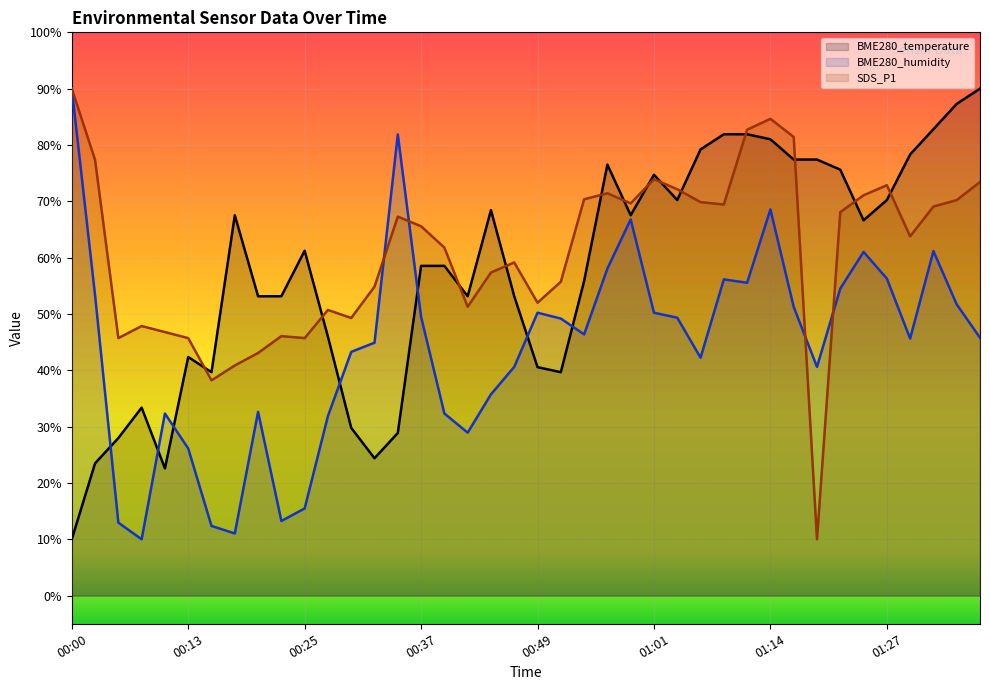

Where does the BME280_humidity series first go above 46?

00:00